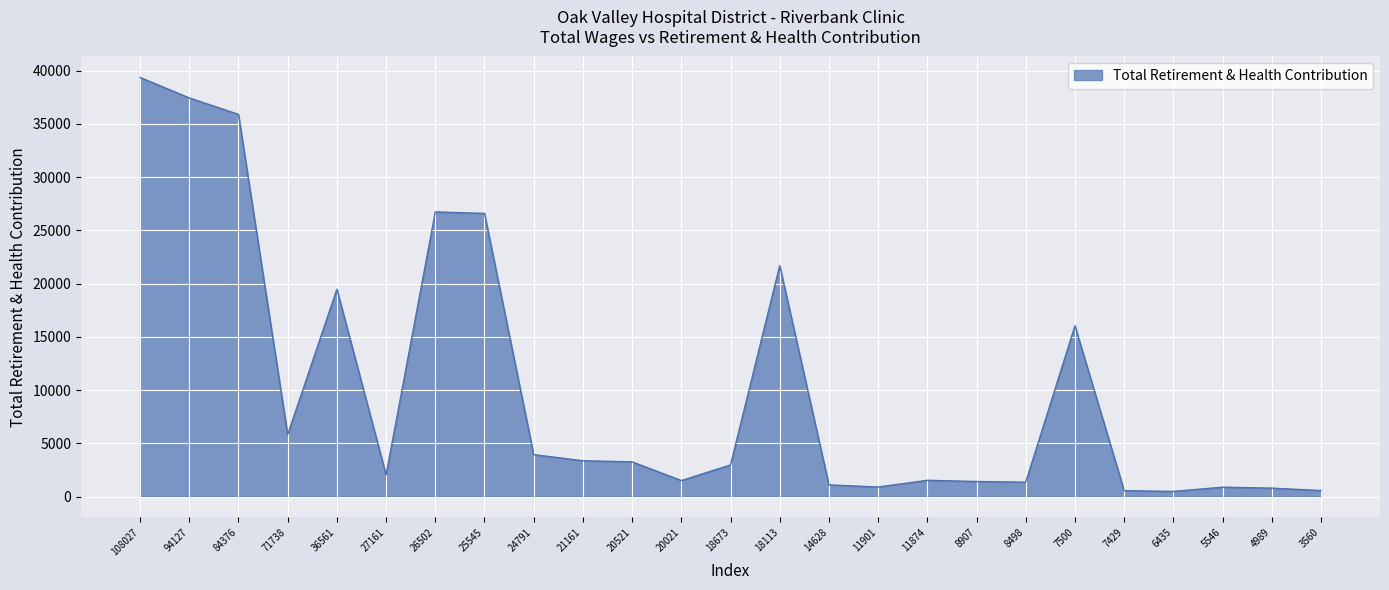

Which label corresponds to the largest value in the chart?

108027